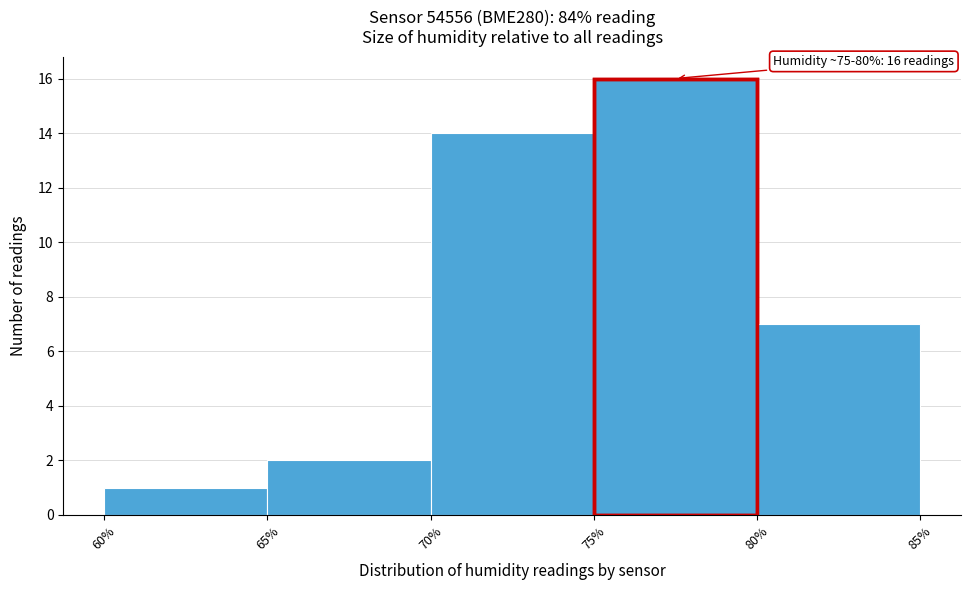

Over which range of the x-axis is the bar tallest?

75% to 80%